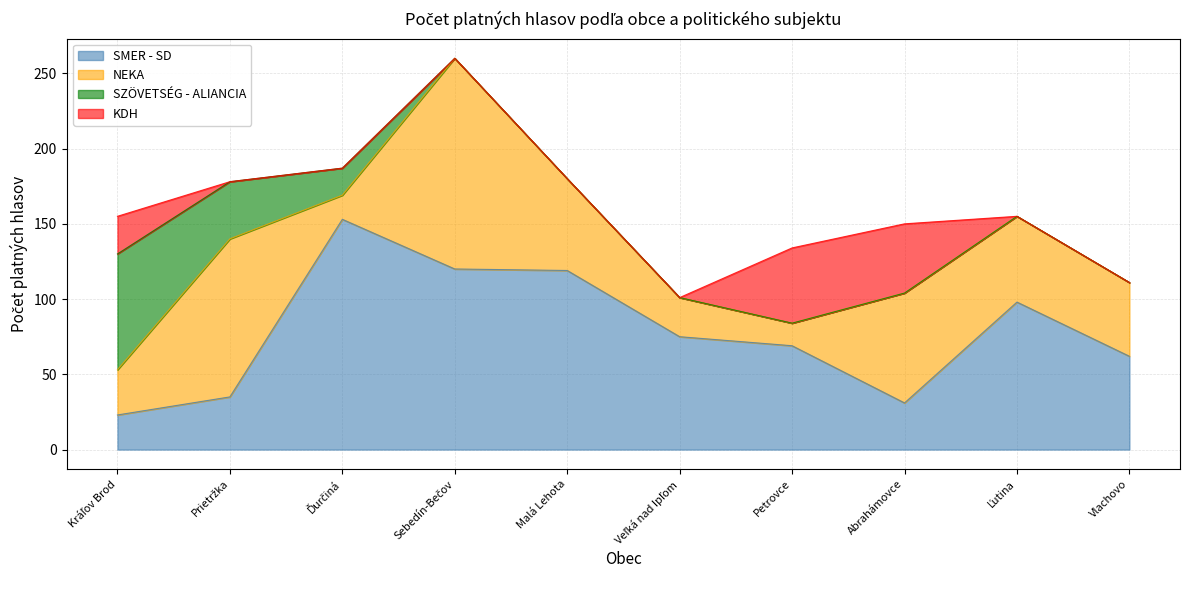

What is the maximum value shown in the chart?

153